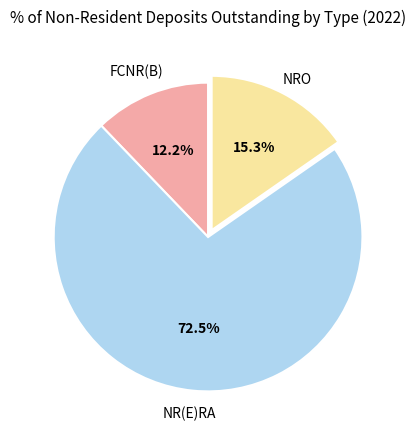

Is the sum of NRO and NR(E)RA greater than half?

Yes